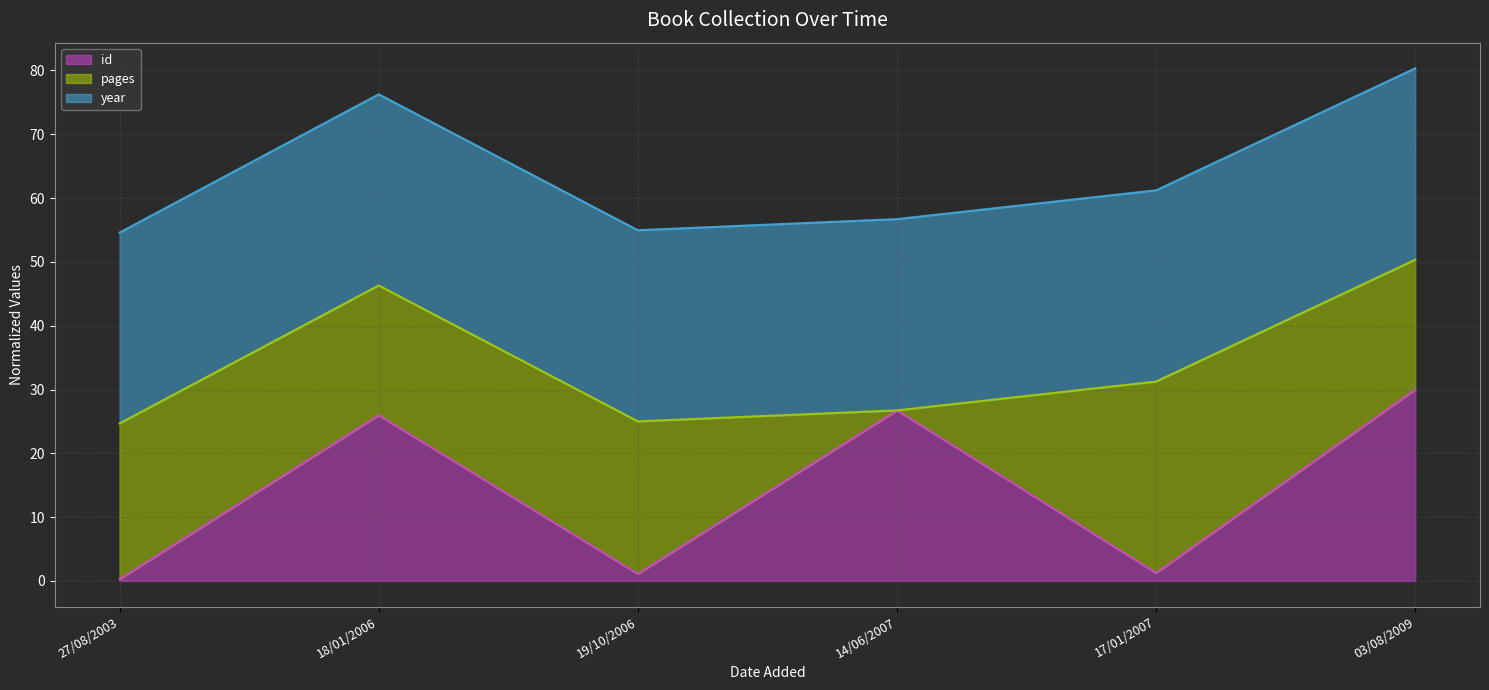

What is the smallest value displayed?

0.3